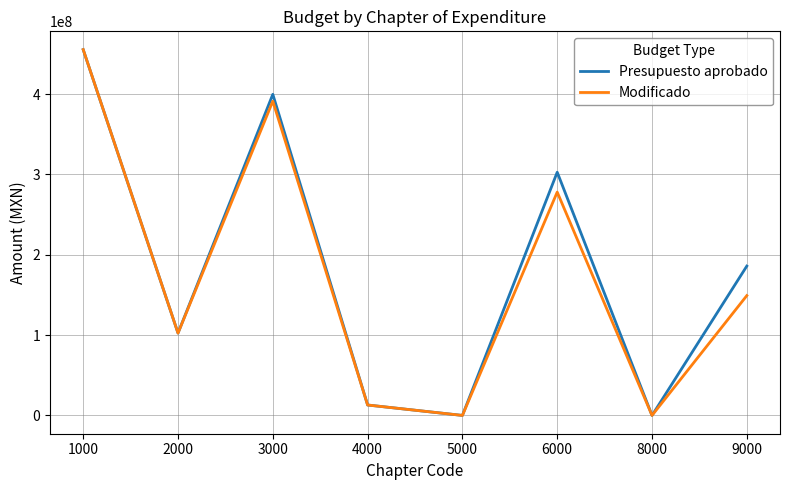

True or false: Presupuesto aprobado has a value of 455428115 at 1000.

True